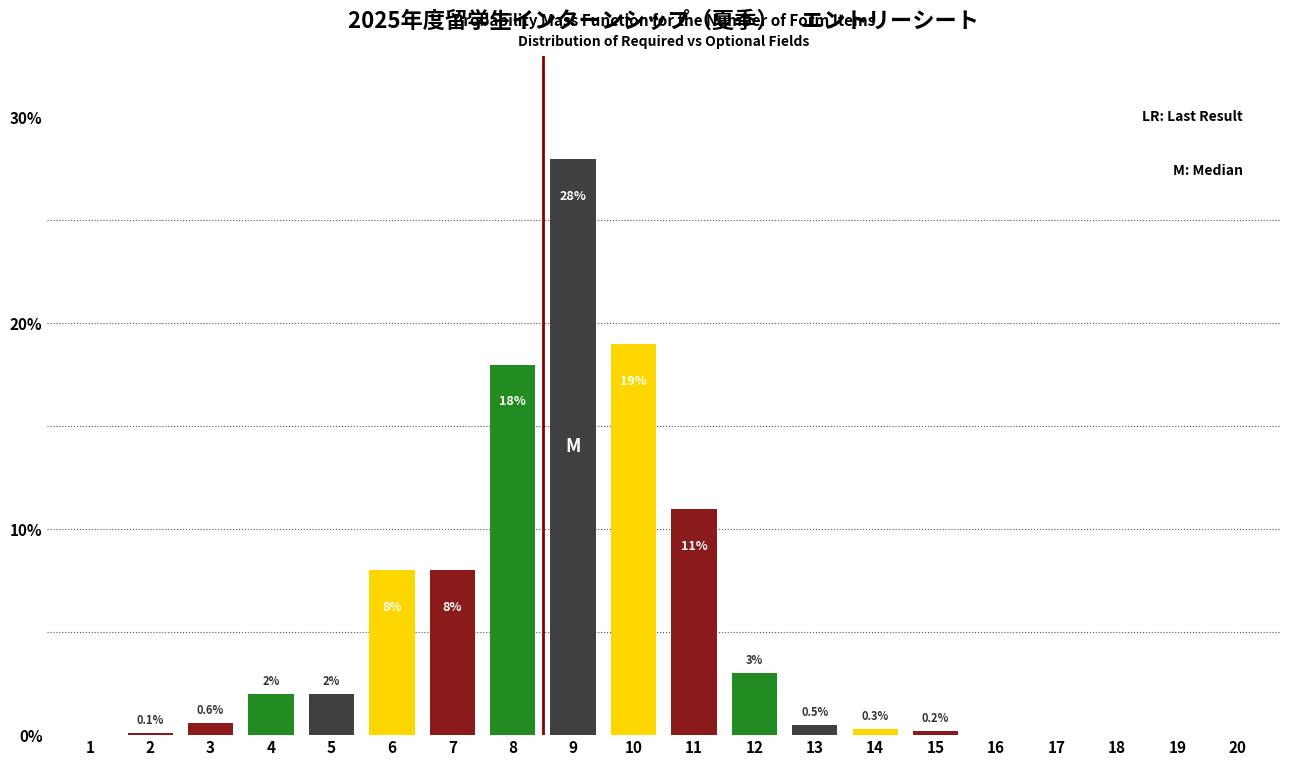

Reading right to left, transcribe all the data shown in this chart.

20=0.0	19=0.0	18=0.0	17=0.0	16=0.0	15=0.2	14=0.3	13=0.5	12=3.0	11=11.0	10=19.0	9=28.0	8=18.0	7=8.0	6=8.0	5=2.0	4=2.0	3=0.6	2=0.1	1=0.0